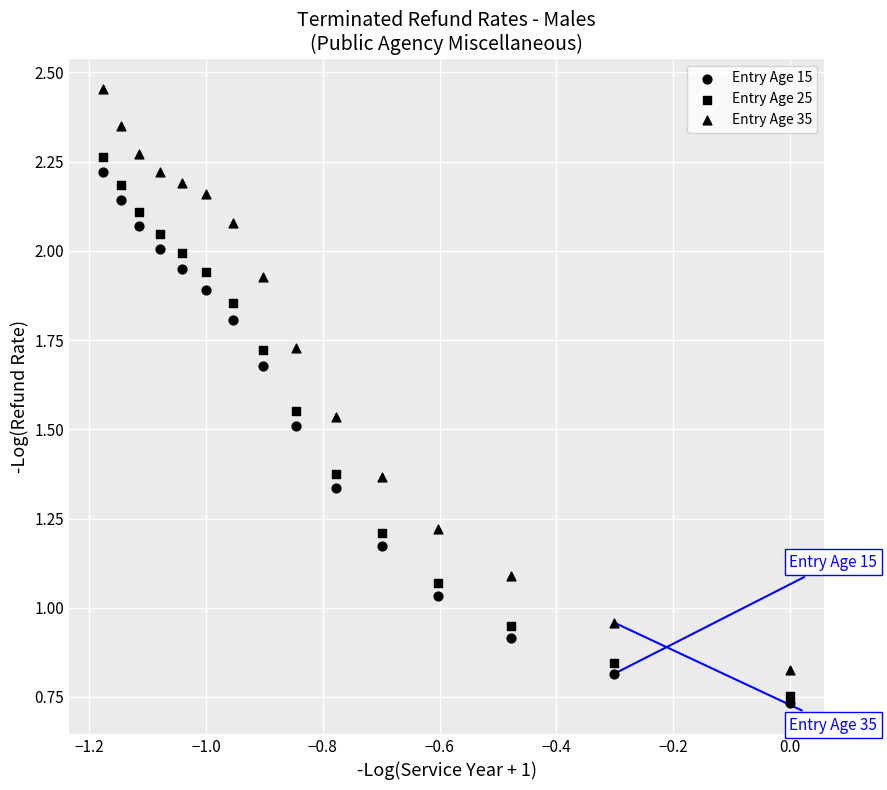

How many points are shown in the scatter plot?

45